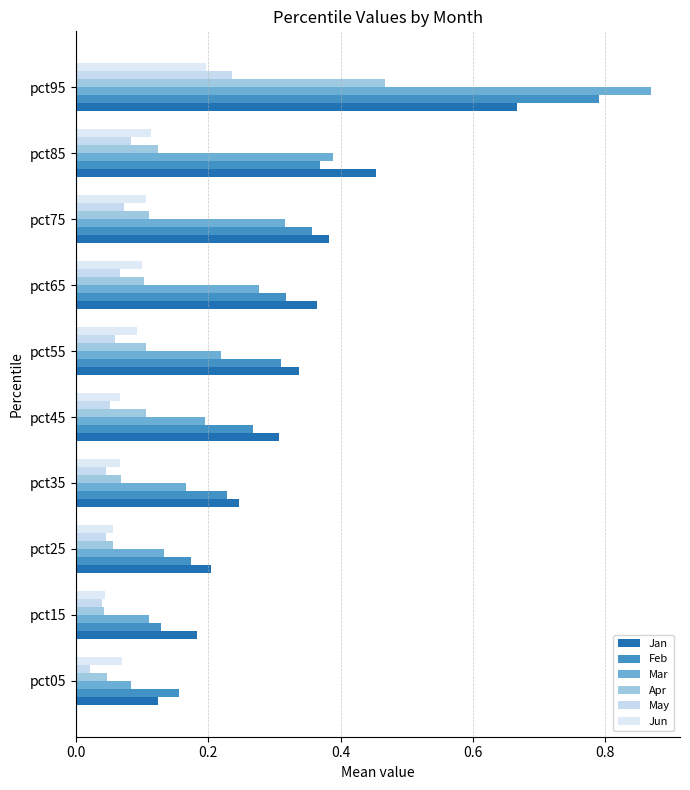

How many categories are shown in the chart?

10